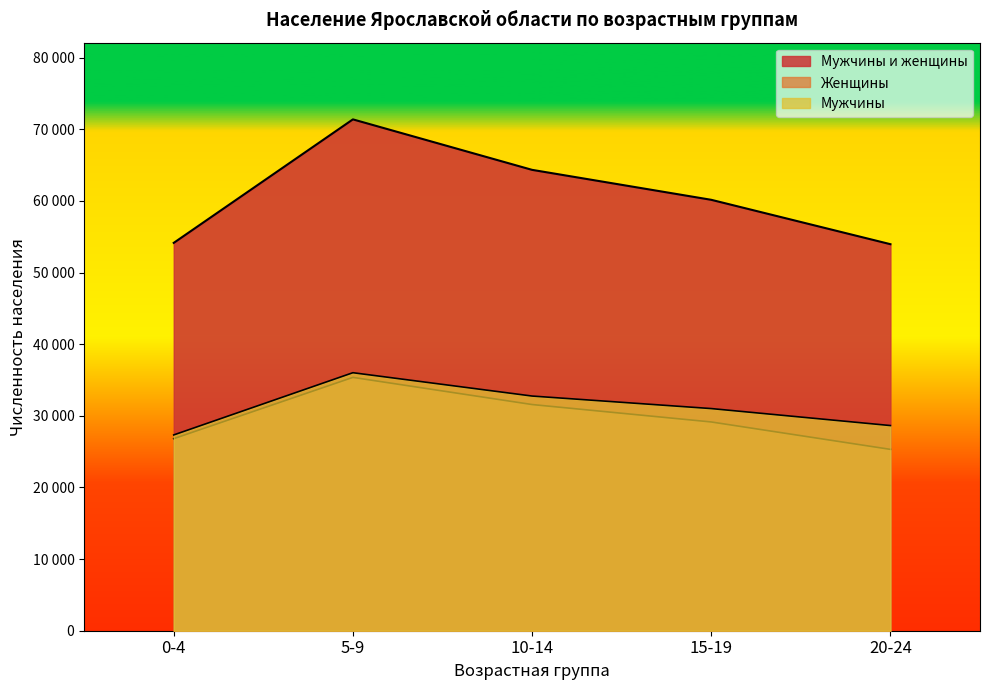

Count the number of data series in this chart.

3